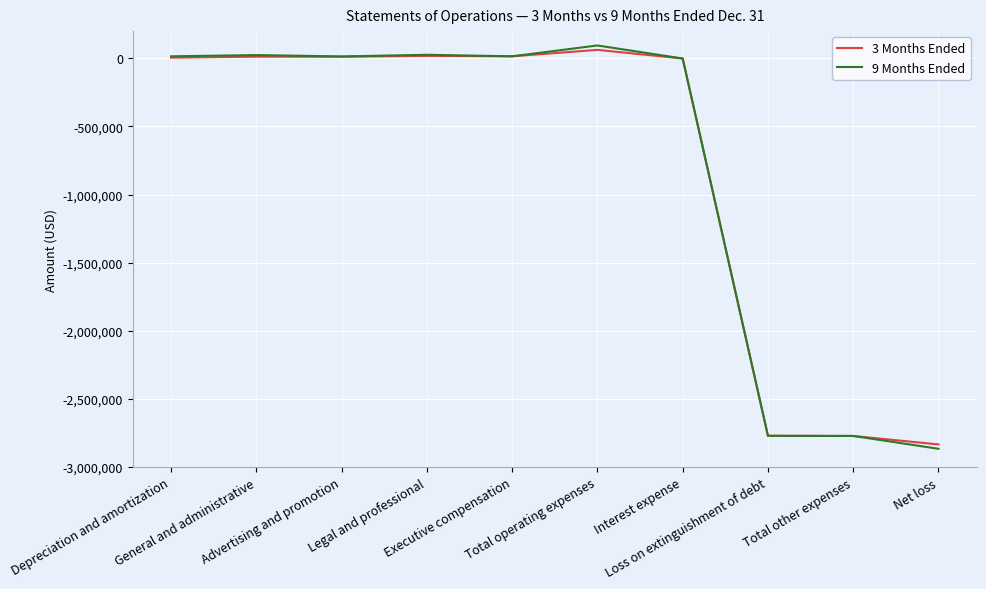

Which series has the widest spread of values?

9 Months Ended